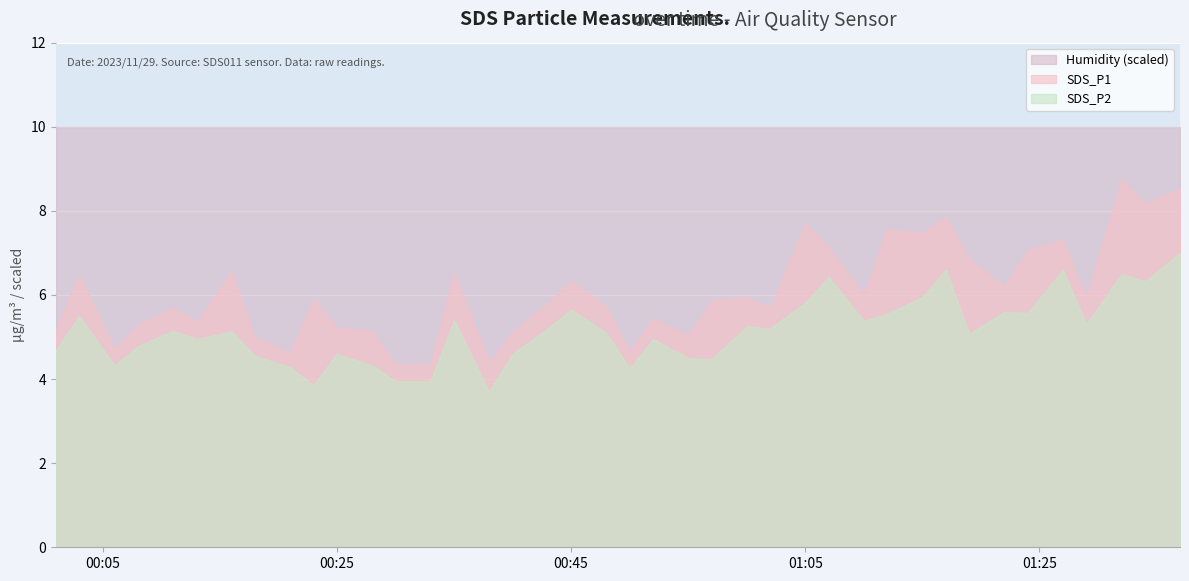

Is the value of Humidity at 2023/11/29 01:37 greater than the value of SDS_P1 at 2023/11/29 00:06?

Yes